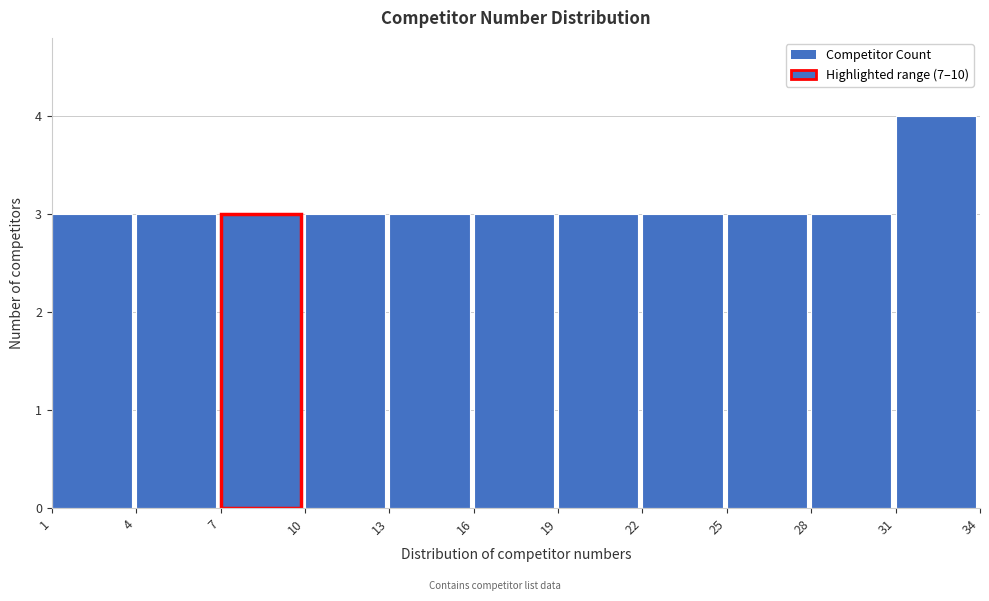

Over which range of the x-axis is the bar tallest?

31 to 34